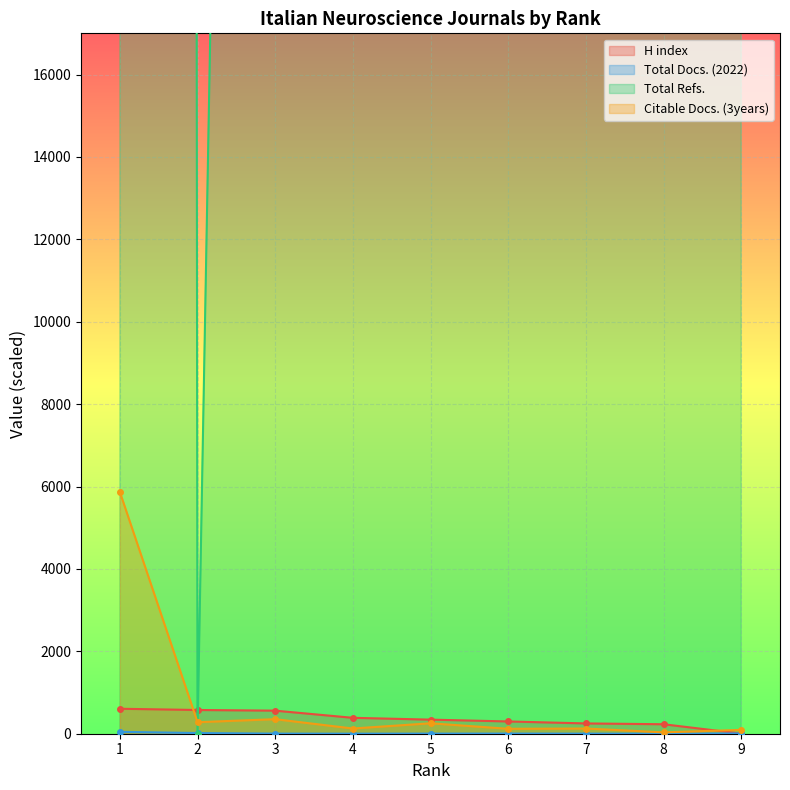

True or false: Citable Docs. (3years) and Total Docs. (2022) cross at least once.

False